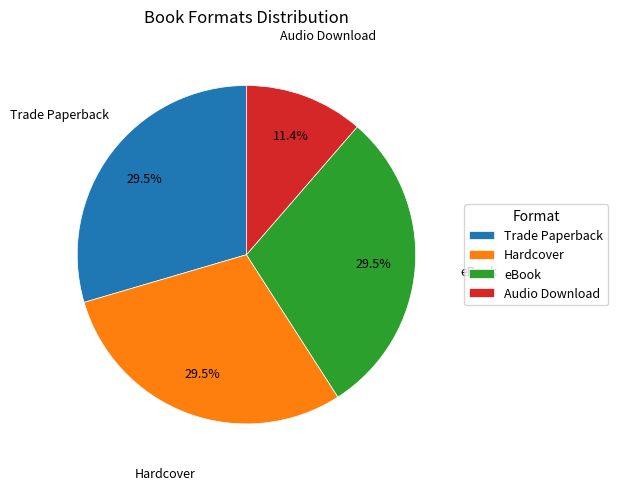

The Audio Download slice represents 20% of the pie. True or false?

False